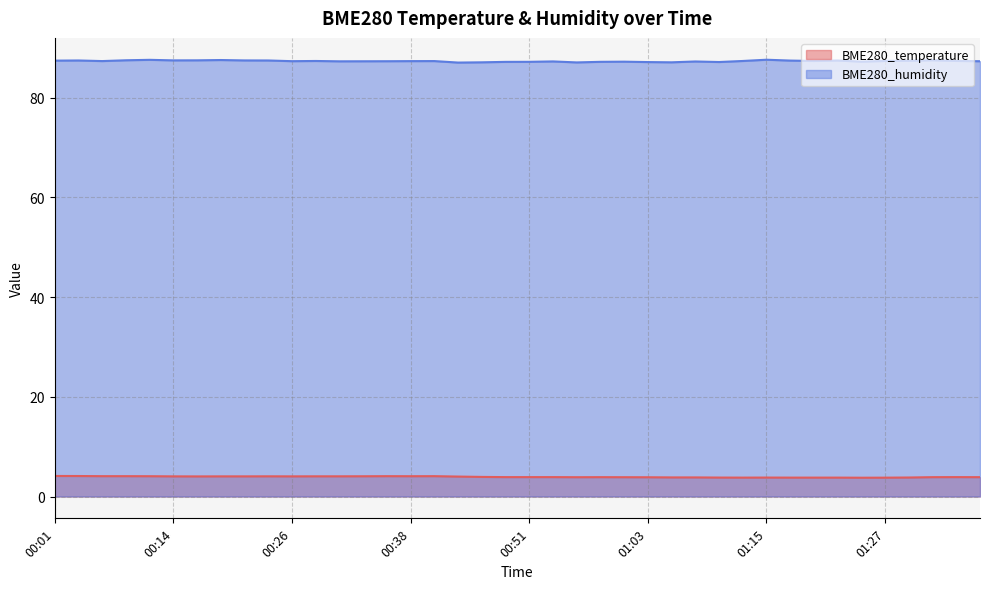

At which category is the sum across all series the highest?

00:11